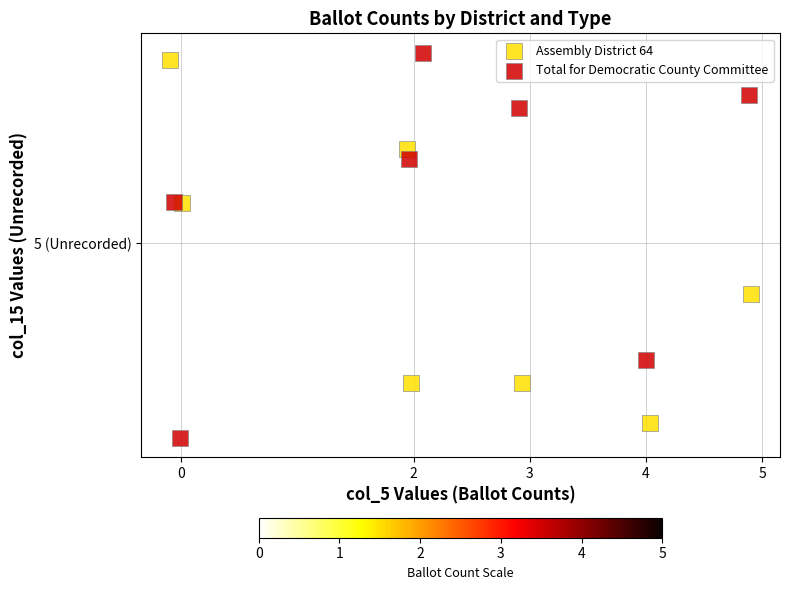

Which series reaches the maximum Y coordinate?

Total for Democratic County Committee